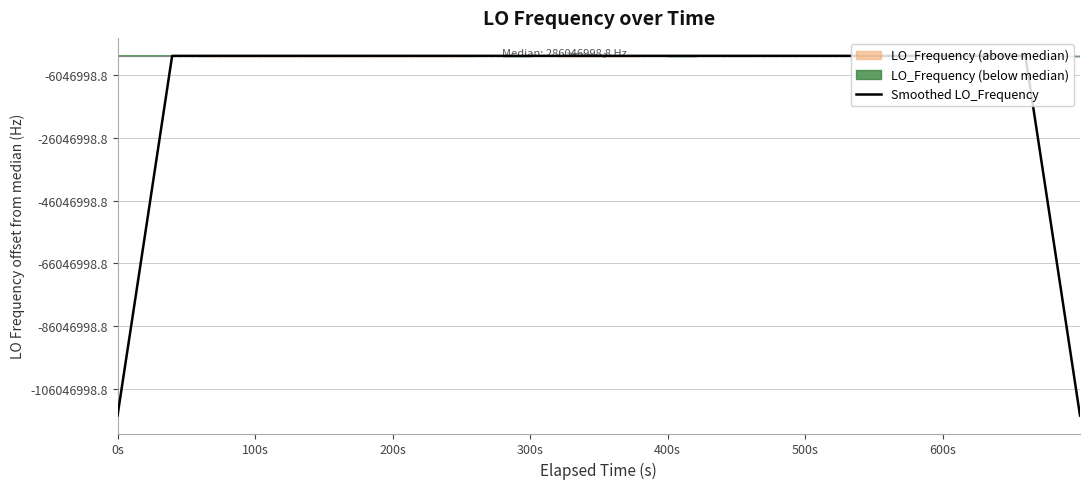

Does the chart display data point markers on the line(s)?

No